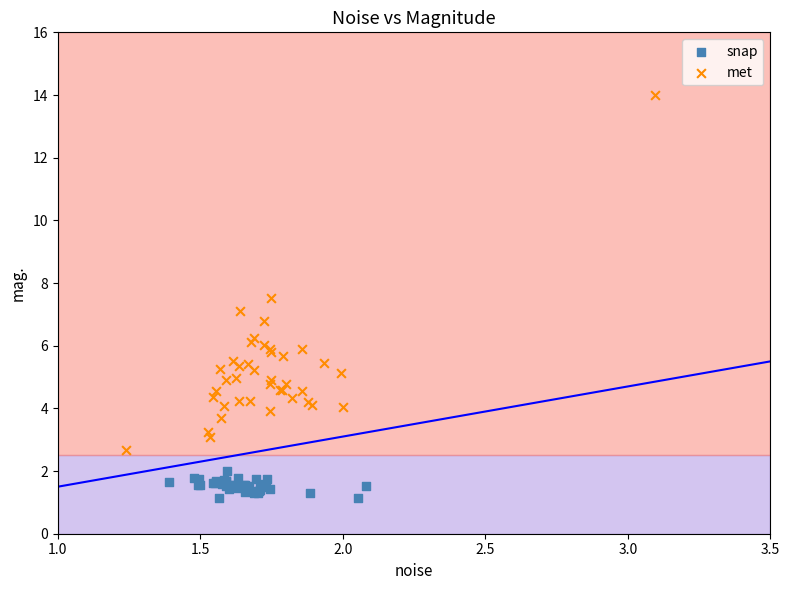

Which series has the largest Y range (max minus min)?

met